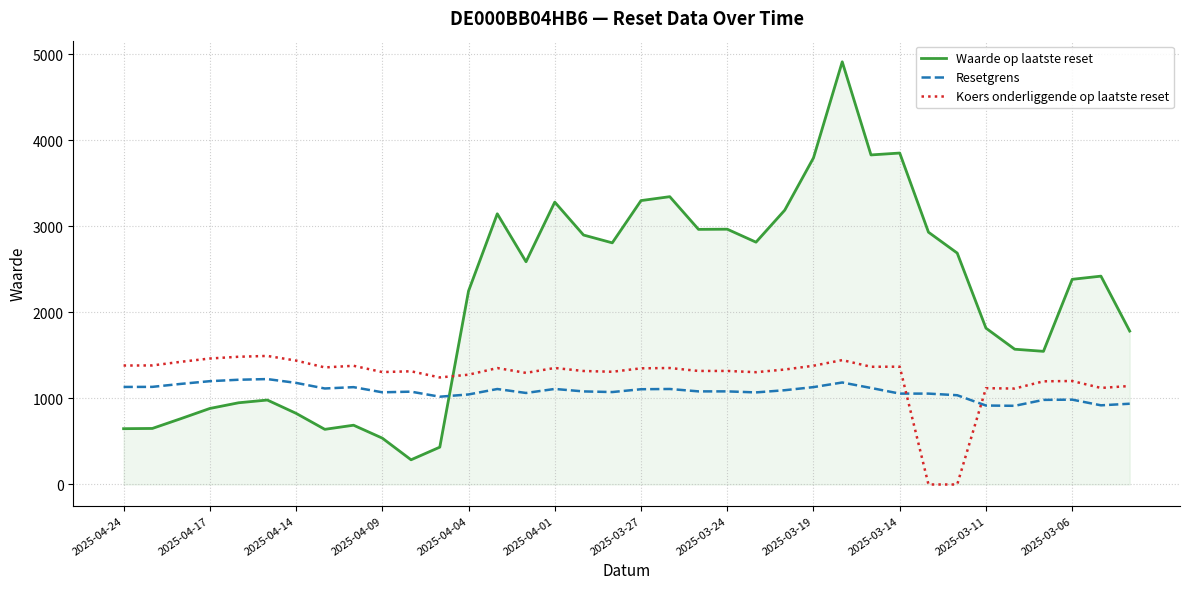

Which series has the largest total across all categories?

Waarde op laatste reset